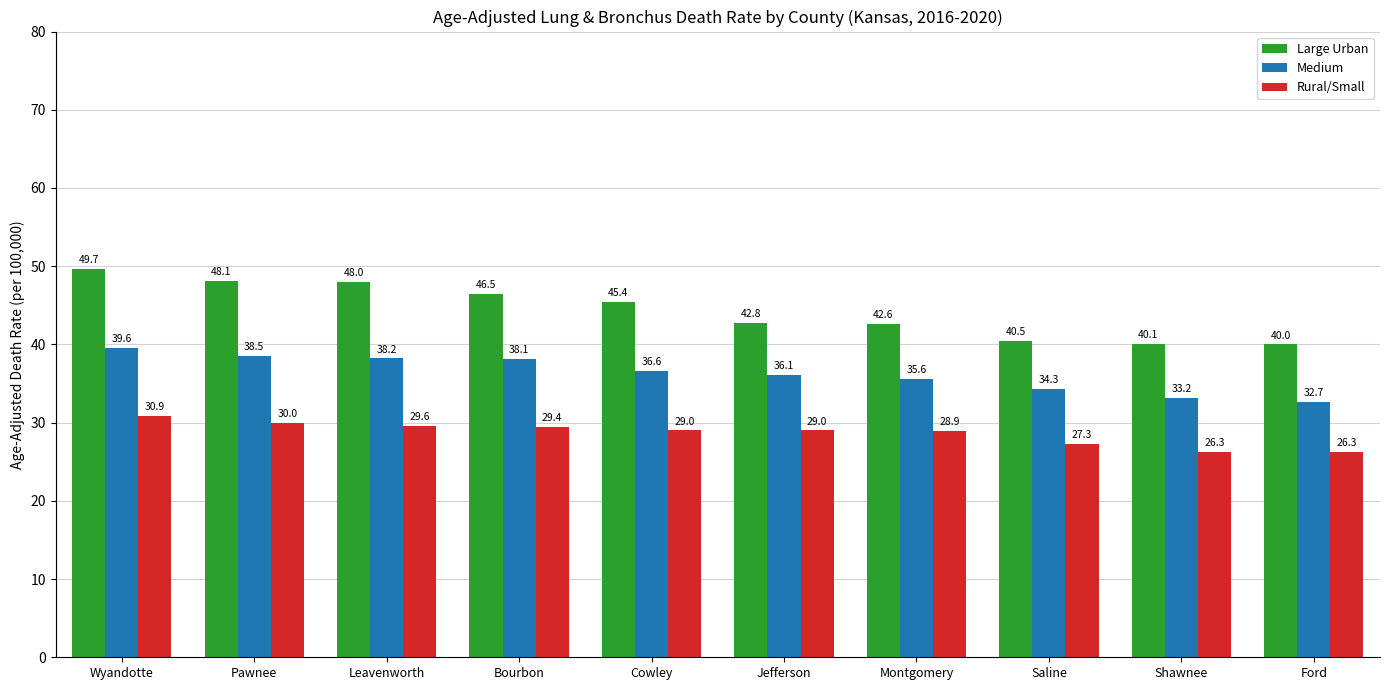

Between Pawnee and Shawnee, which series saw the biggest shift?

Large Urban